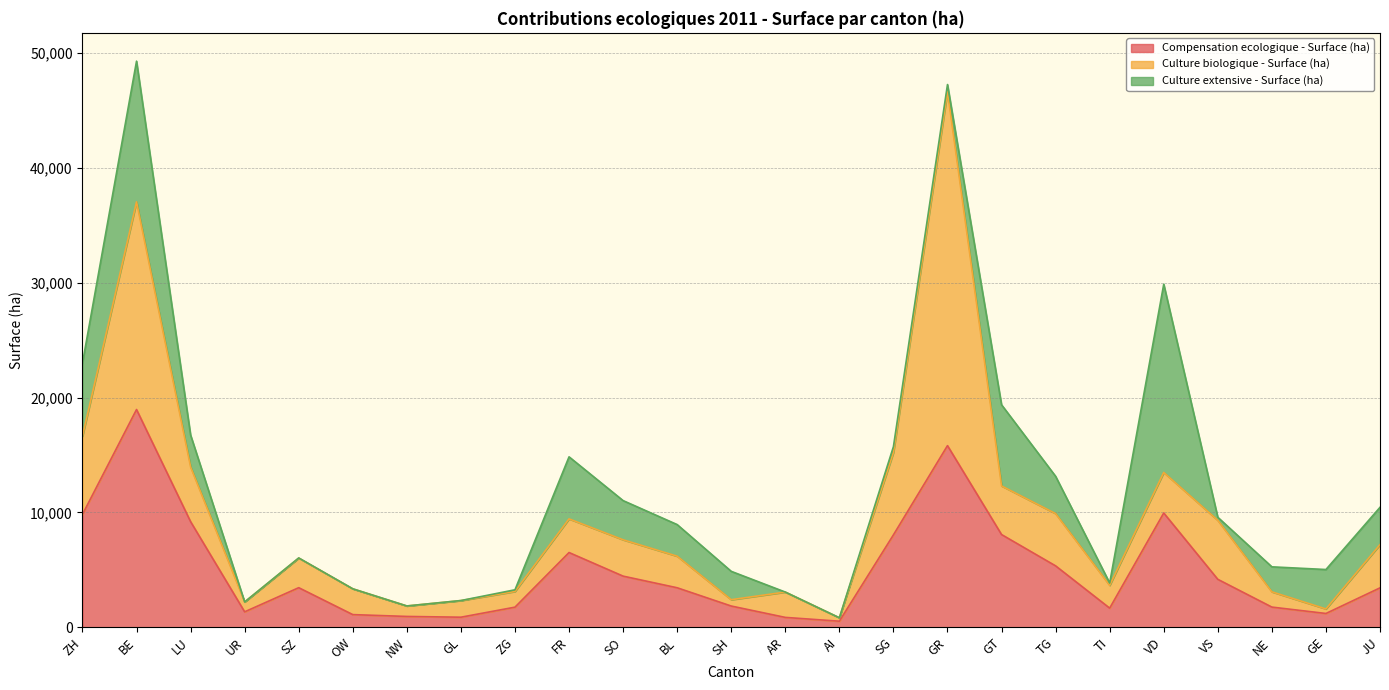

The value of Compensation ecologique - Surface (ha) at UR is 928.2. True or false?

False